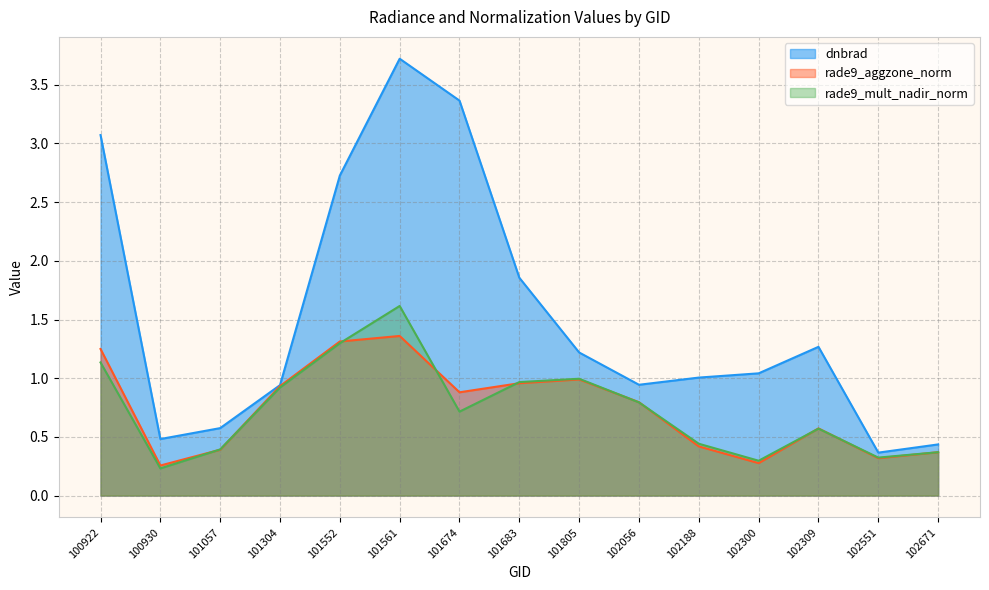

What is the lowest value of the rade9_mult_nadir_norm series?

0.2